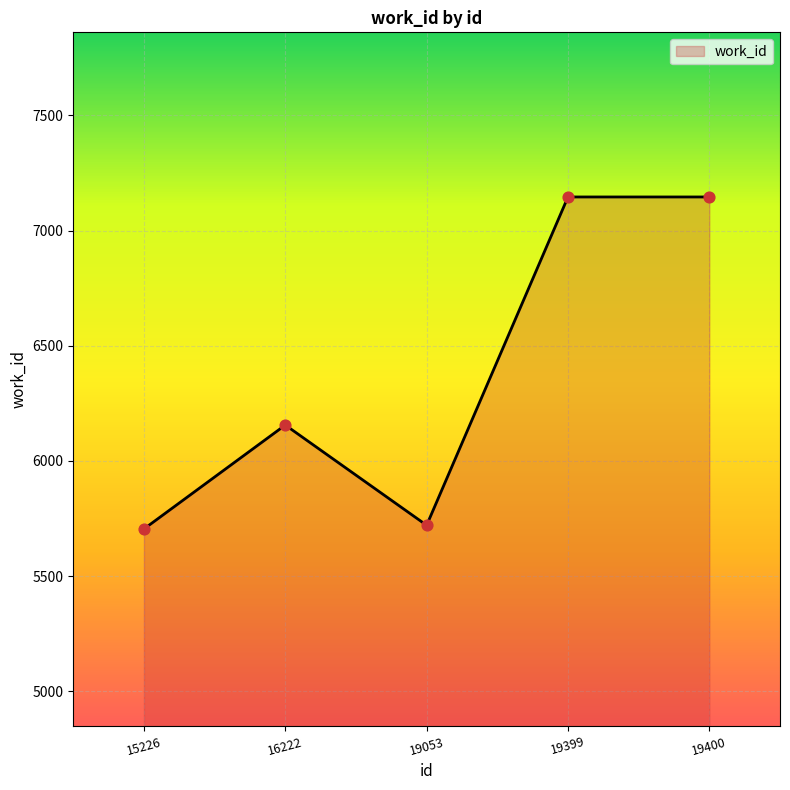

Approximately how many times larger is the value at 19053 compared to 19400?

0.8